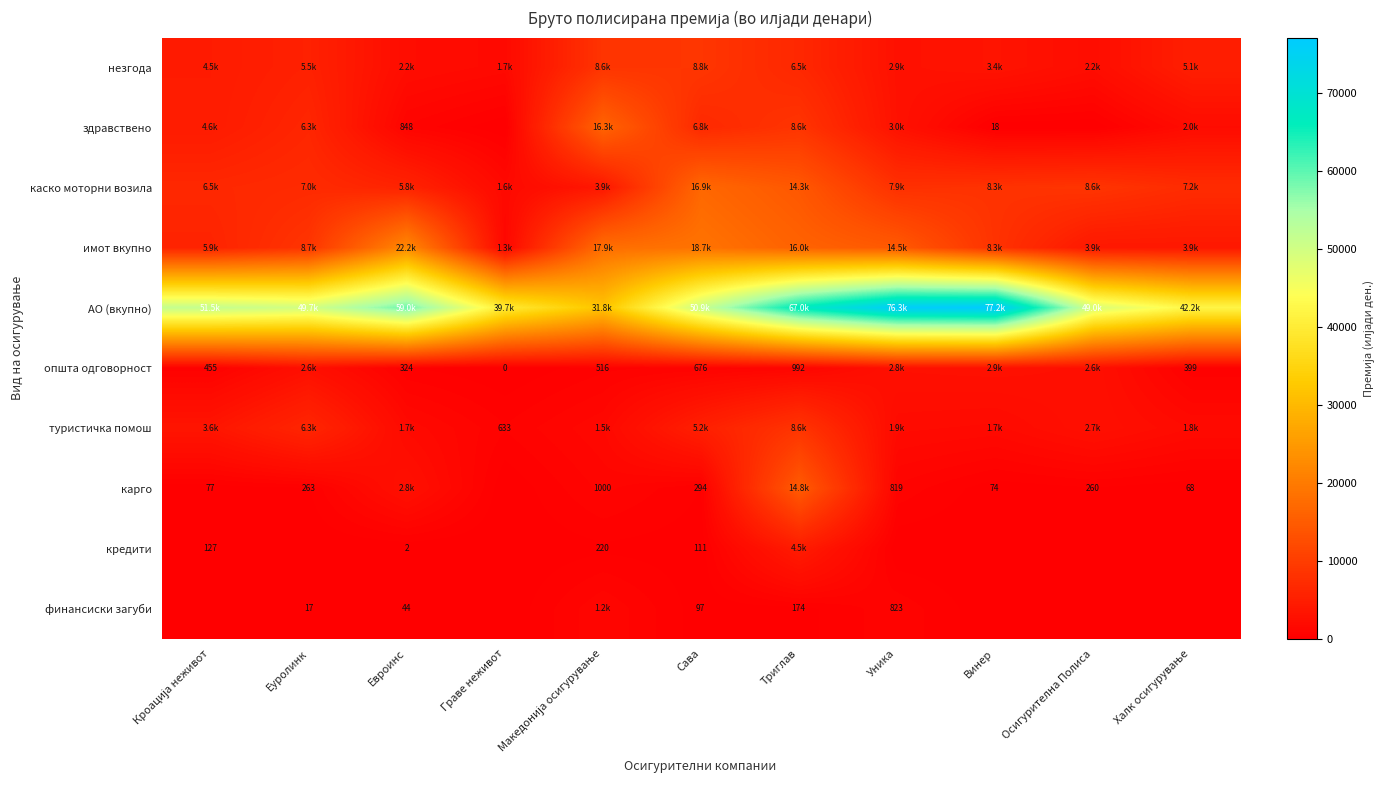

Is the value of АО (вкупно) at Евроинс greater than the value of кредити at Винер?

Yes